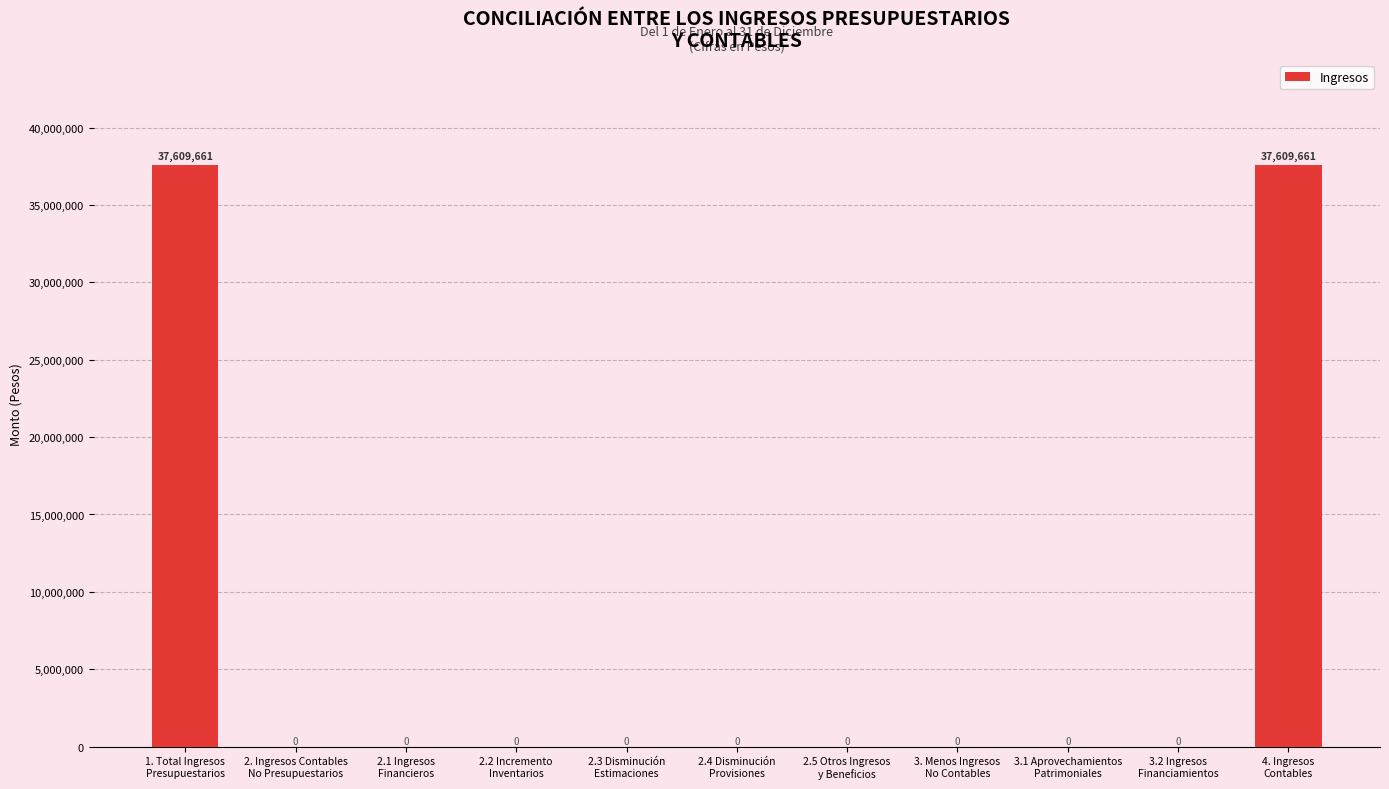

What is the maximum value shown in the chart?

37609660.8